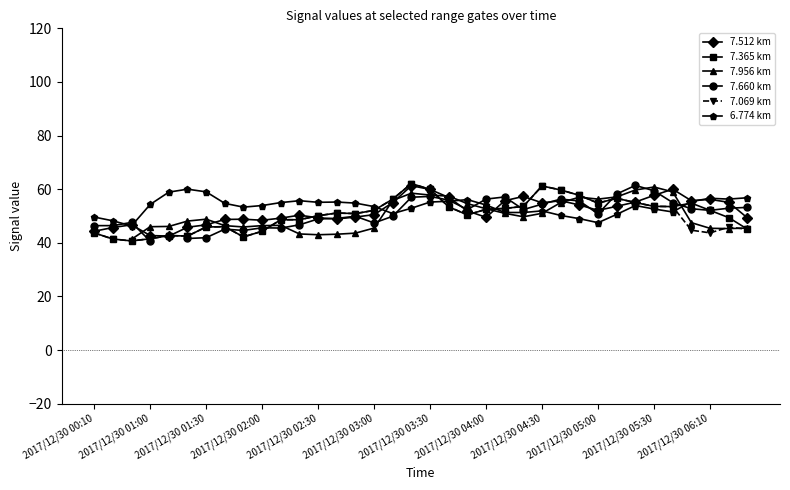

At which category is the sum across all series the highest?

17